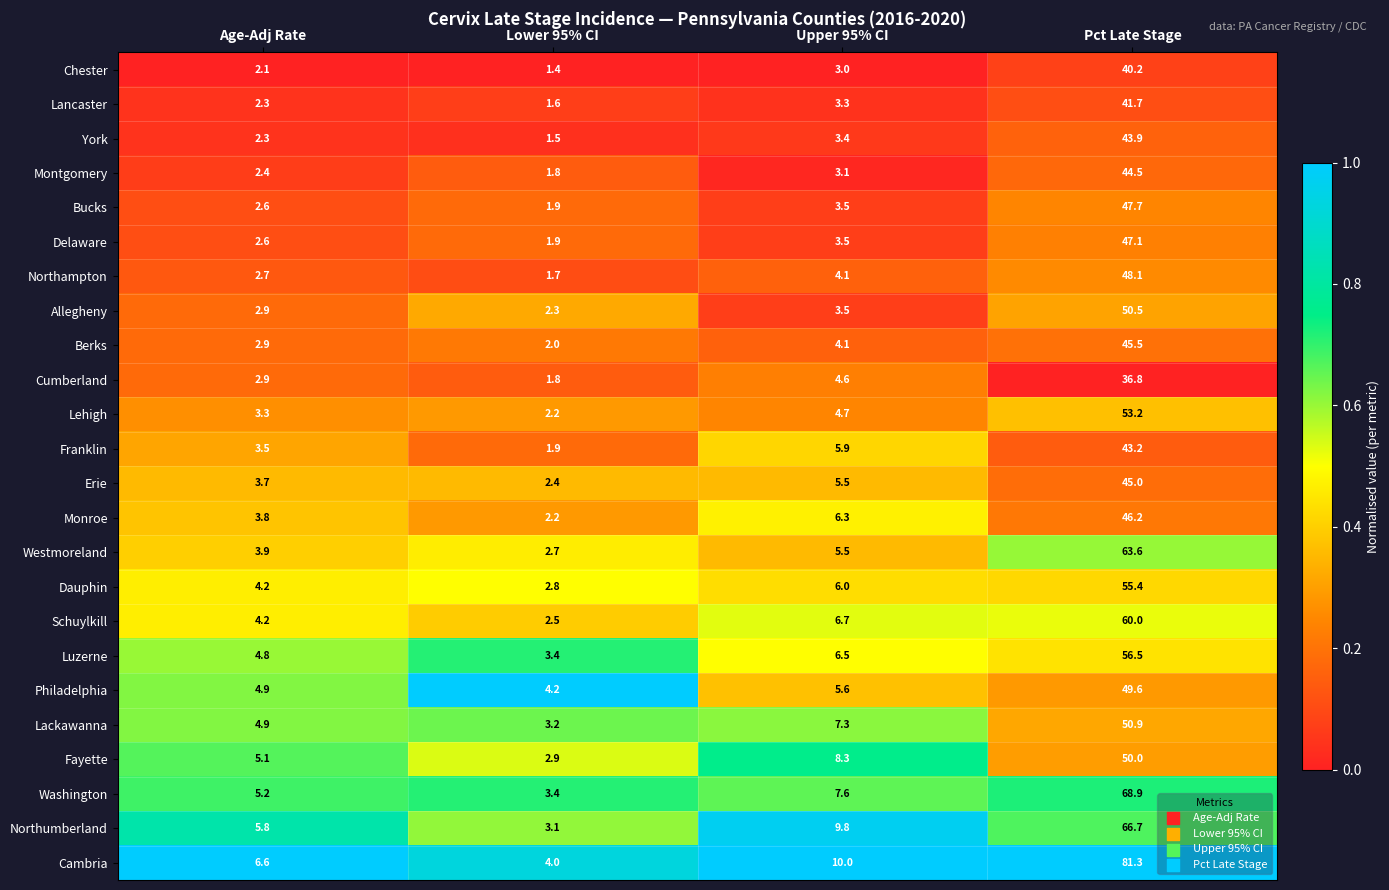

List the series in order of their peak value, highest first.

Cambria, Washington, Northumberland, Westmoreland, Schuylkill, Luzerne, Dauphin, Lehigh, Lackawanna, Allegheny, Fayette, Philadelphia, Northampton, Bucks, Delaware, Monroe, Berks, Erie, Montgomery, York, Franklin, Lancaster, Chester, Cumberland